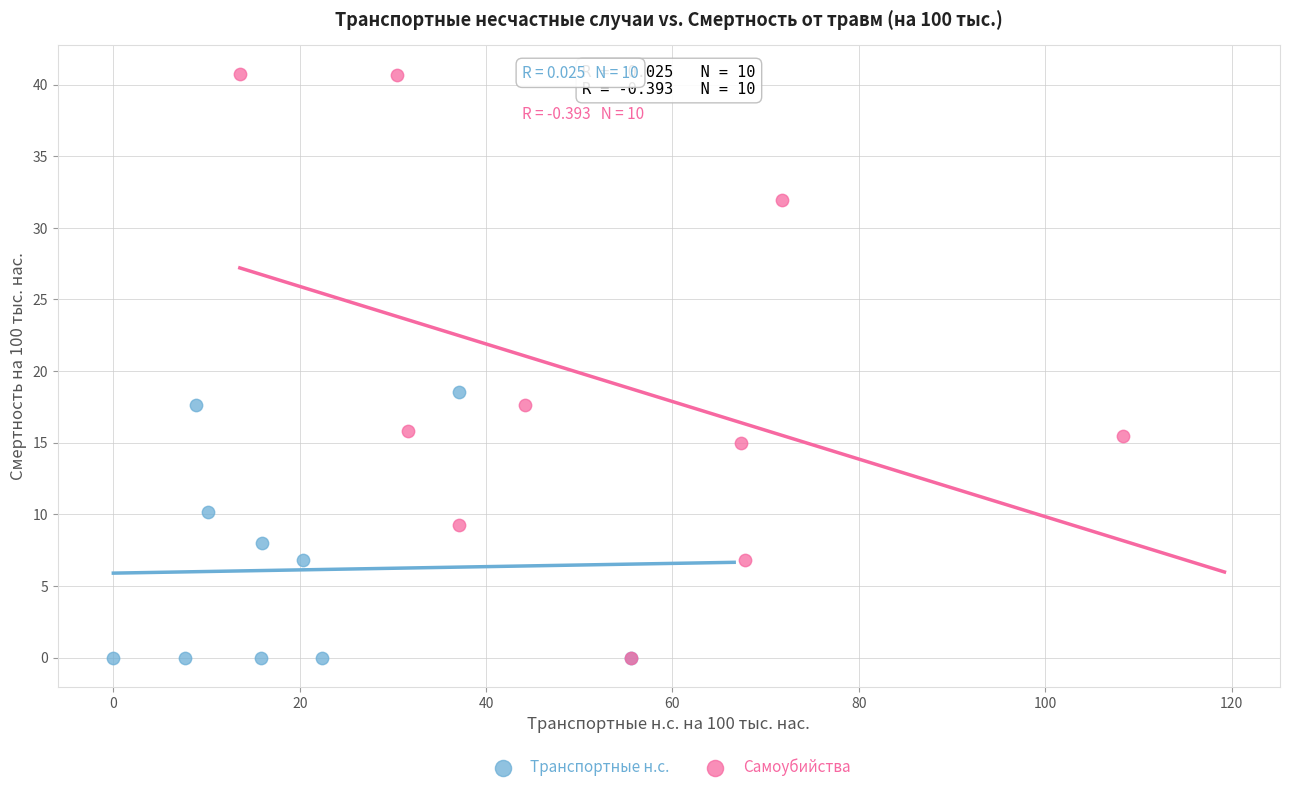

Which series contains the highest Y value?

Самоубийства